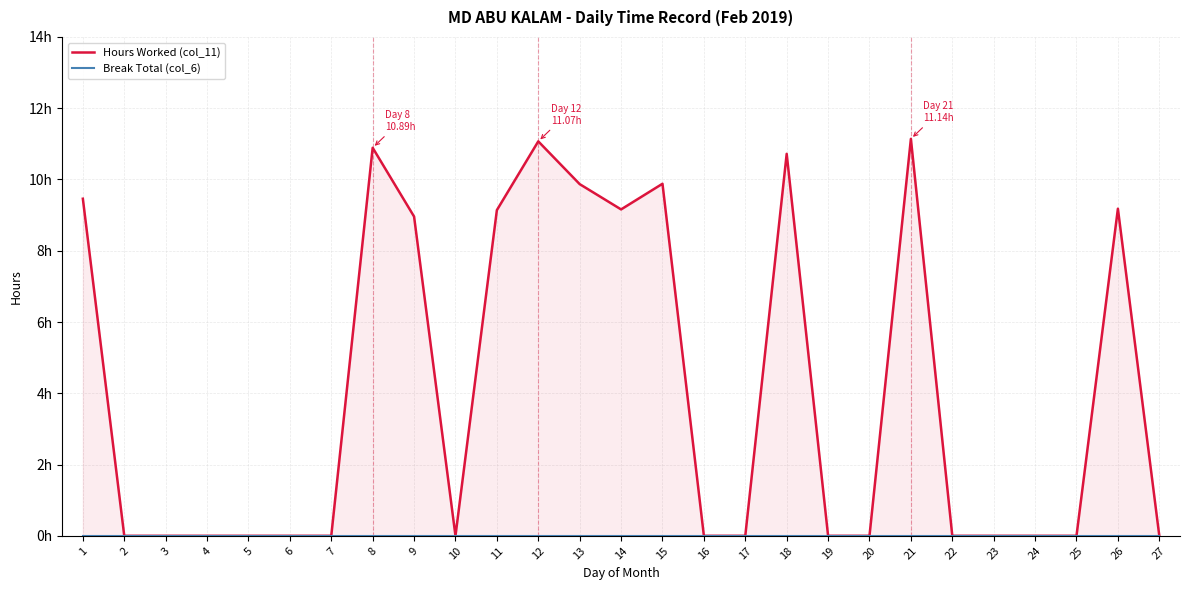

At which label does Hours Worked (col_11) reach its peak?

21